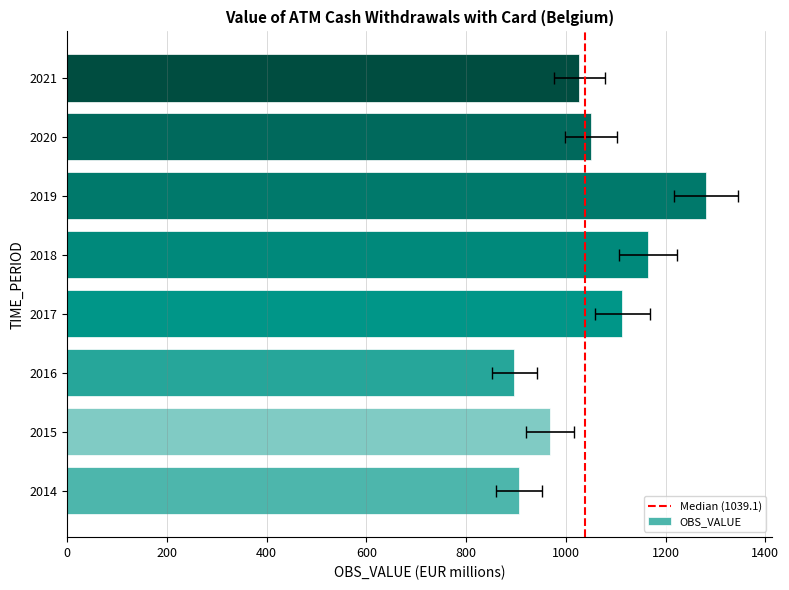

What is the average value?

1051.1